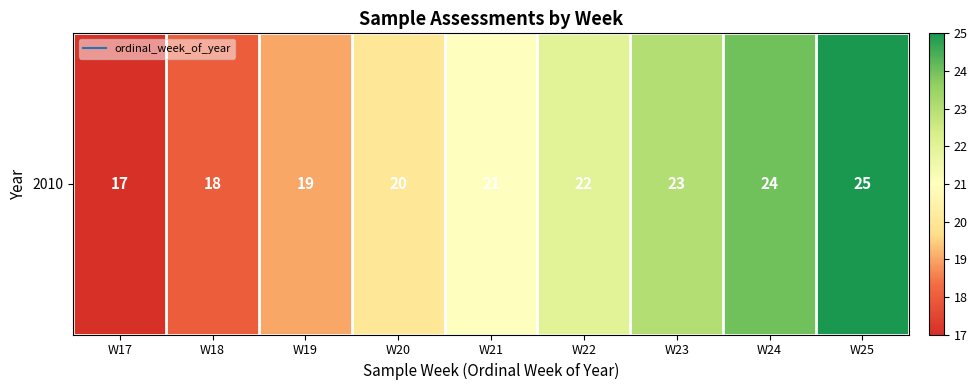

What is the maximum value shown in the chart?

25